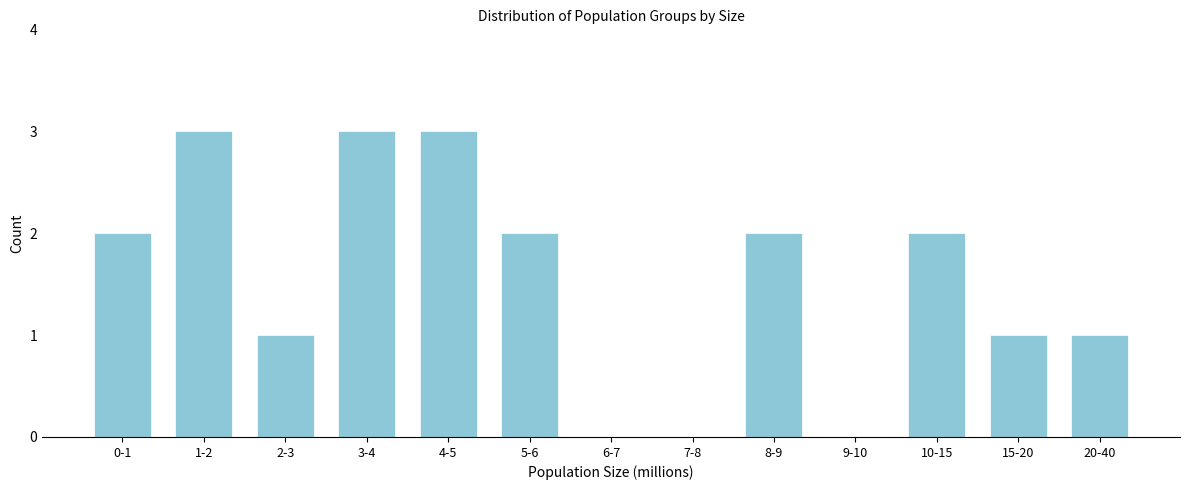

Reading right to left, extract all data points from this chart.

20-40=1	15-20=1	10-15=2	9-10=0	8-9=2	7-8=0	6-7=0	5-6=2	4-5=3	3-4=3	2-3=1	1-2=3	0-1=2